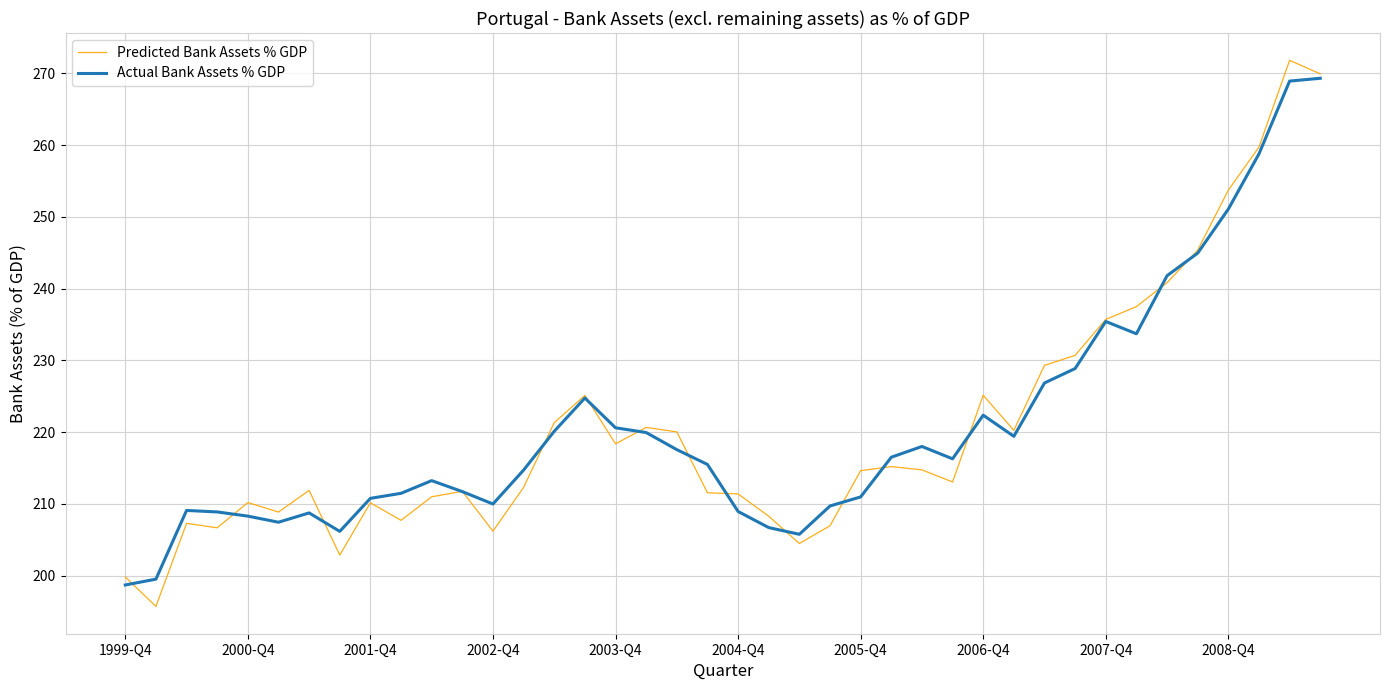

What is the minimum value for Actual Bank Assets % GDP?

198.7